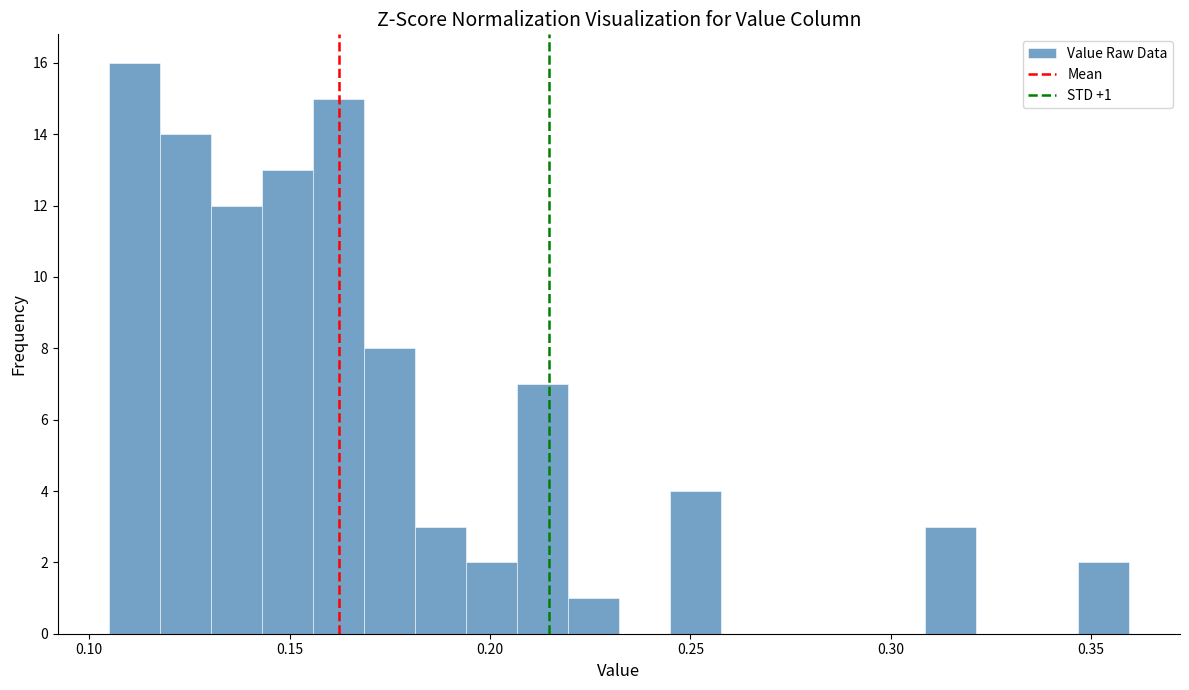

Read against the x-axis, roughly where is the centre of the tallest bar?

0.110